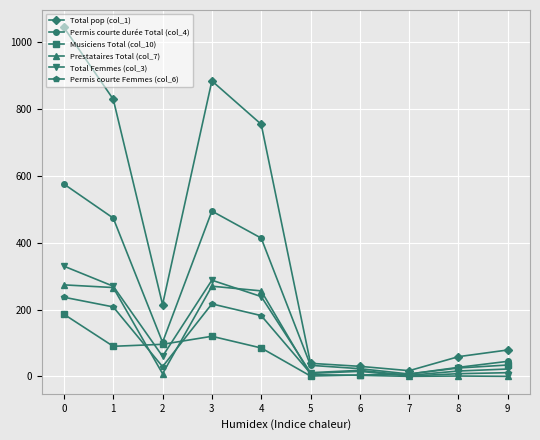

Does the chart have visible grid lines?

Yes